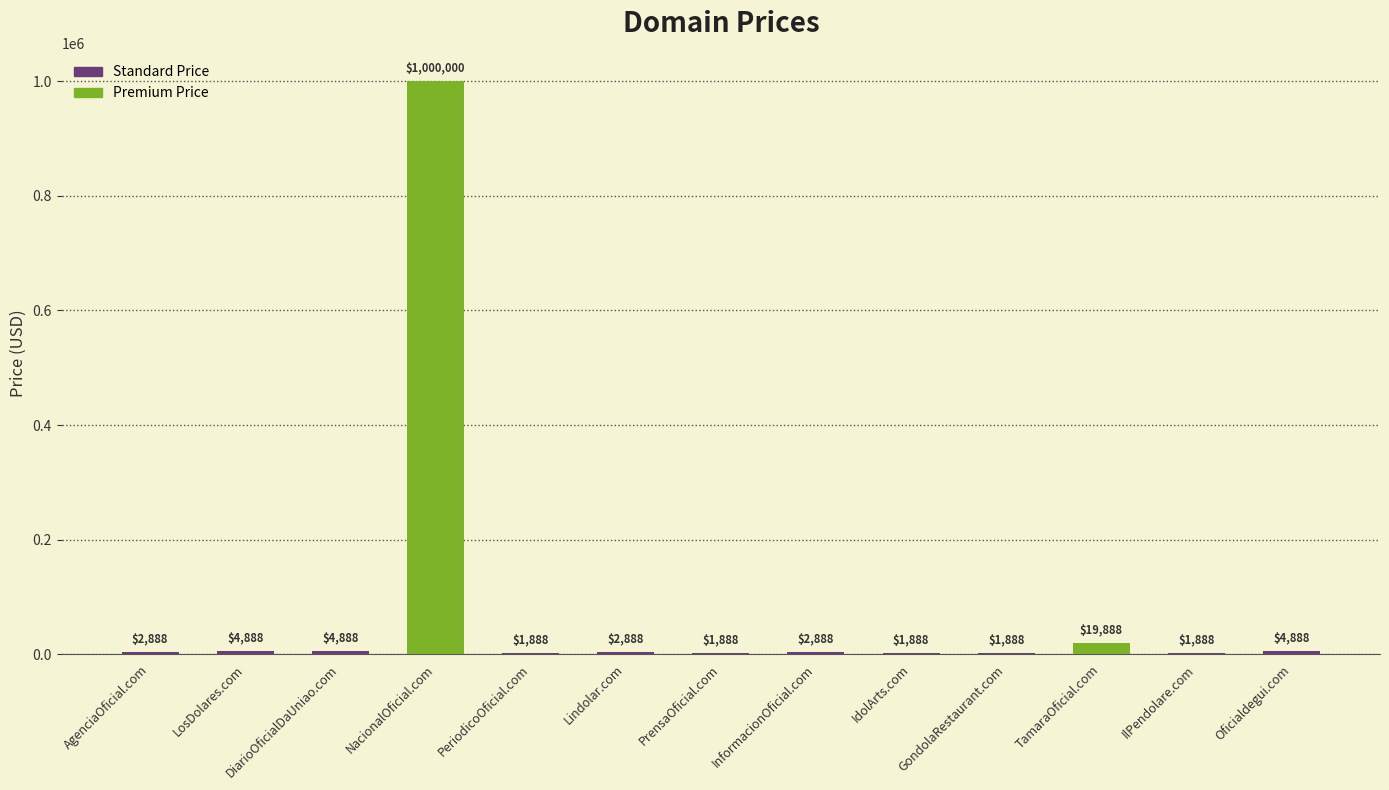

What is the change in value from GondolaRestaurant.com to TamaraOficial.com?

+18000